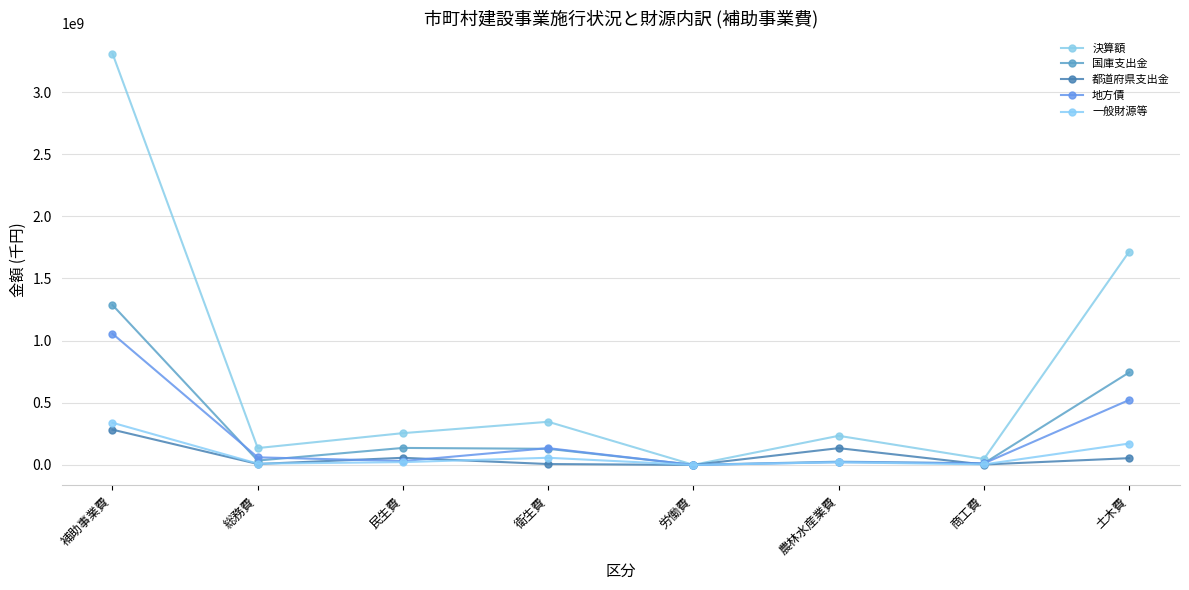

What is the difference between the second highest and second lowest values in the 決算額 series?

1668473204